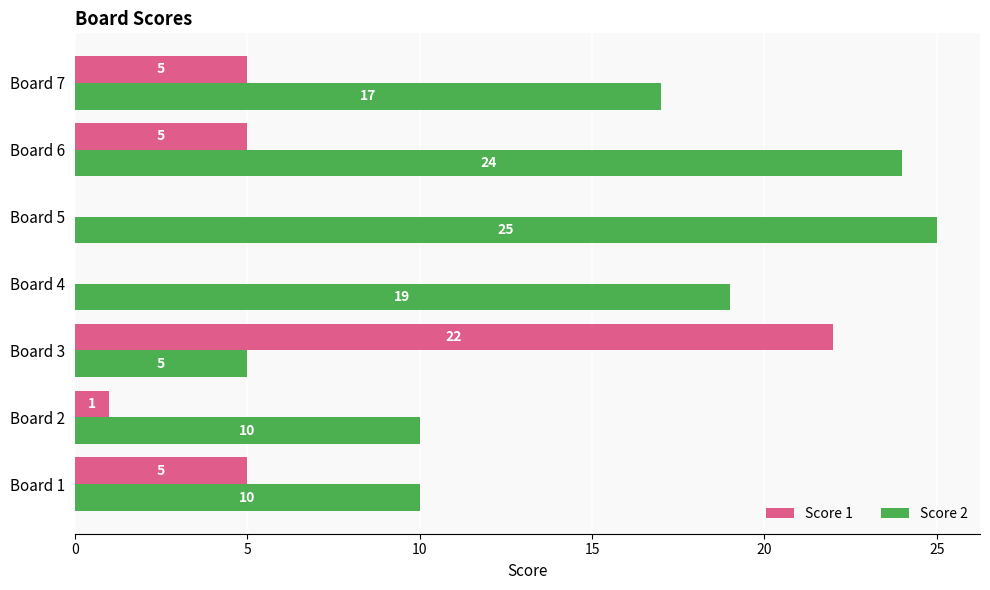

What is the maximum value for Score 1?

22